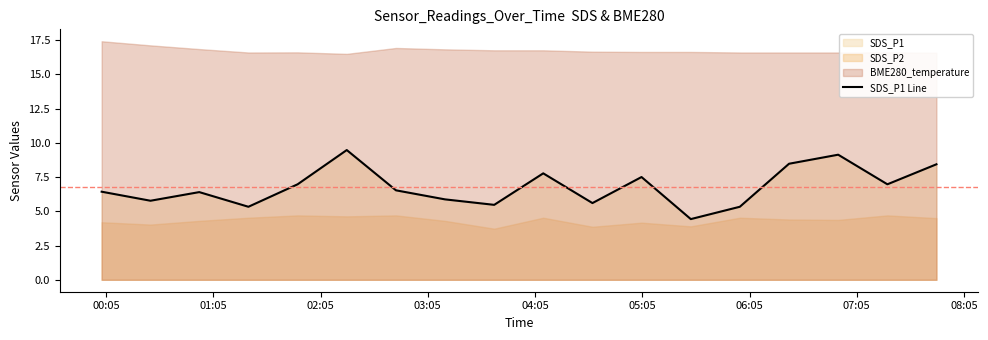

What is the lowest value of the SDS_P1 Line series?

4.4